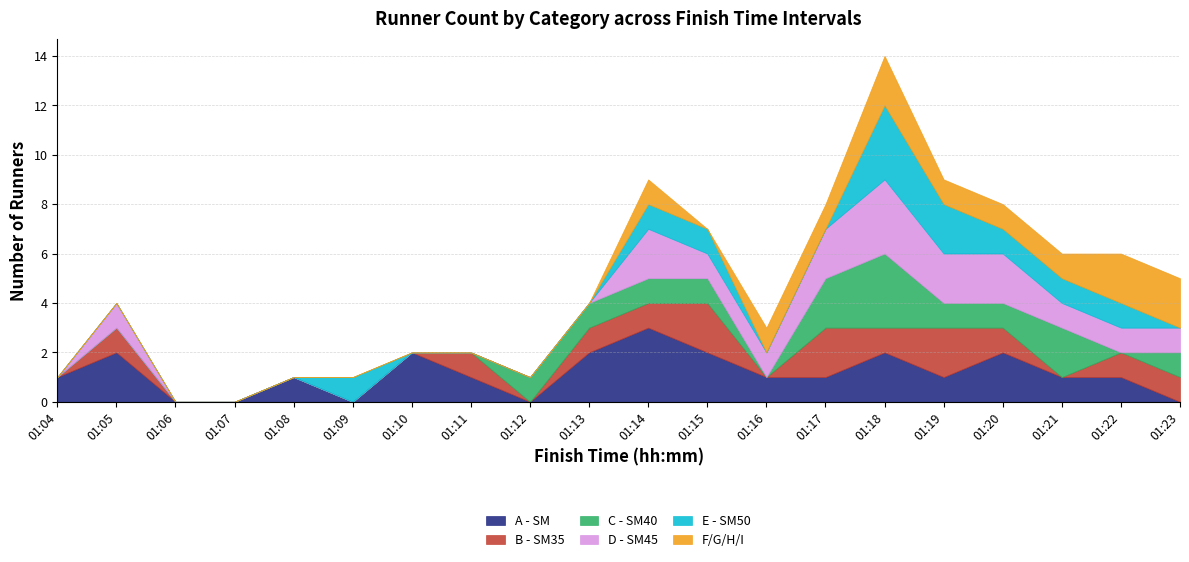

What is the difference between the maximum and second lowest values in the B - SM35 series?

2